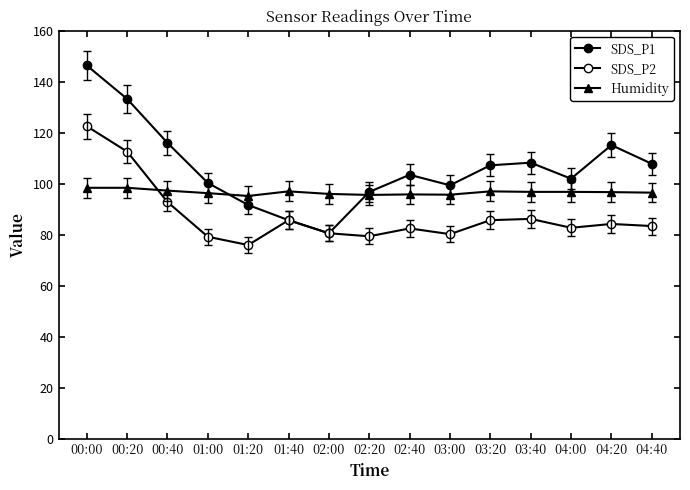

How many lines are shown in the chart?

3